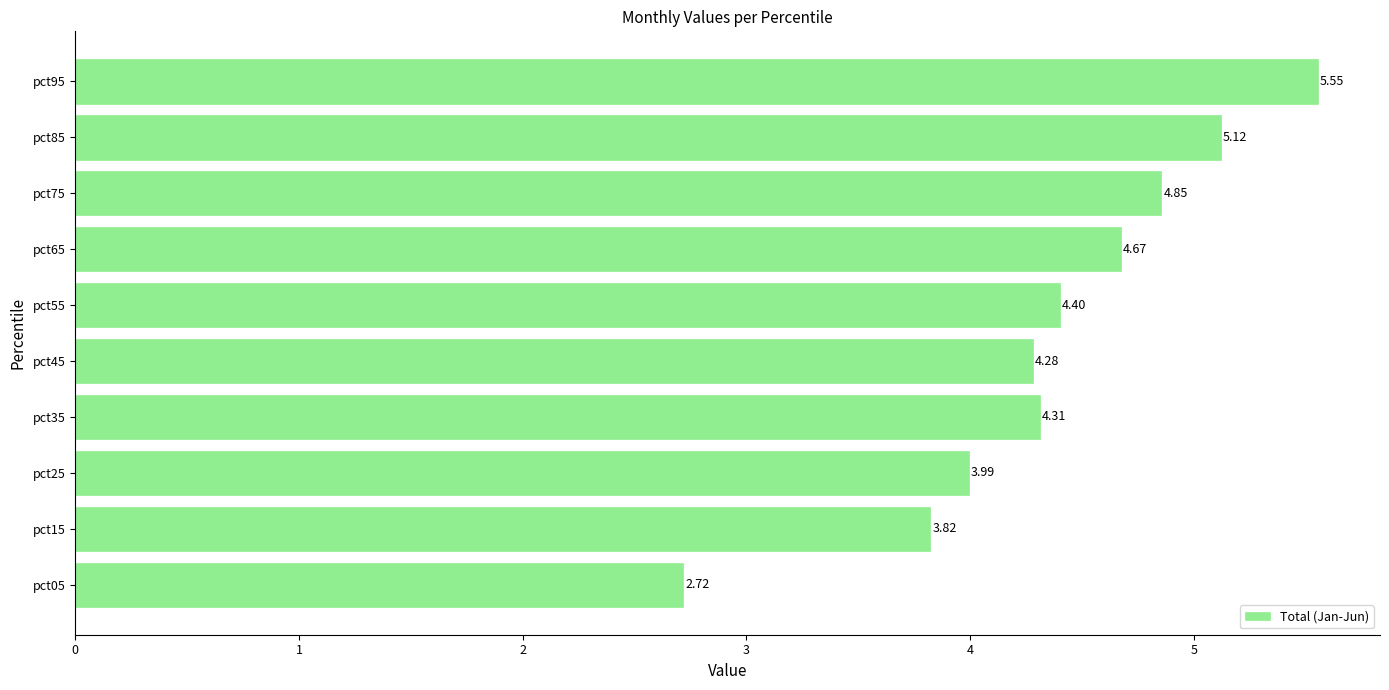

What is the ratio of the value at pct35 to the value at pct95?

0.8